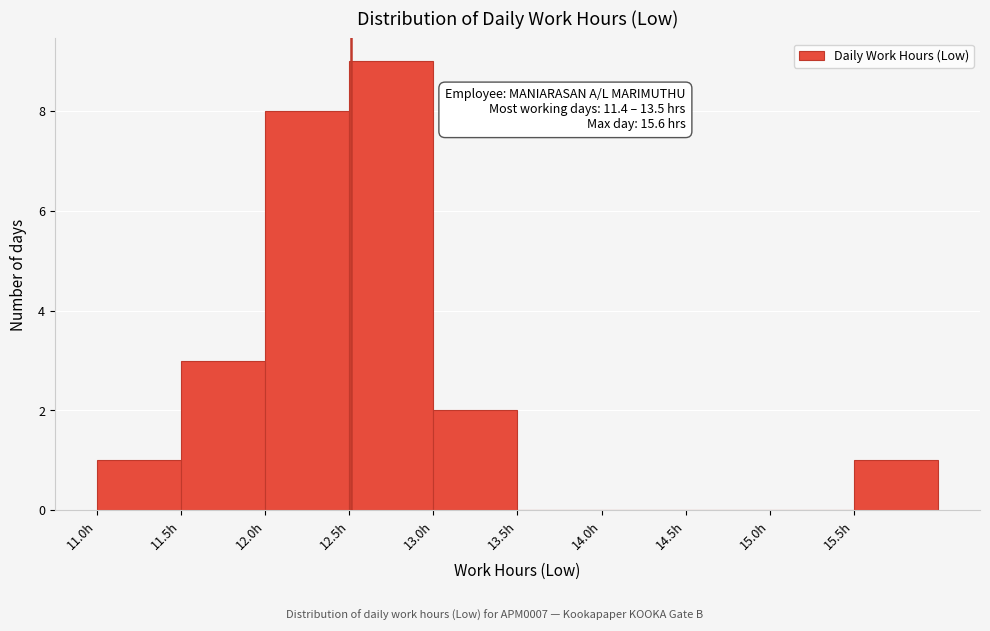

Over which range of the x-axis is the bar tallest?

12.5 to 13.0